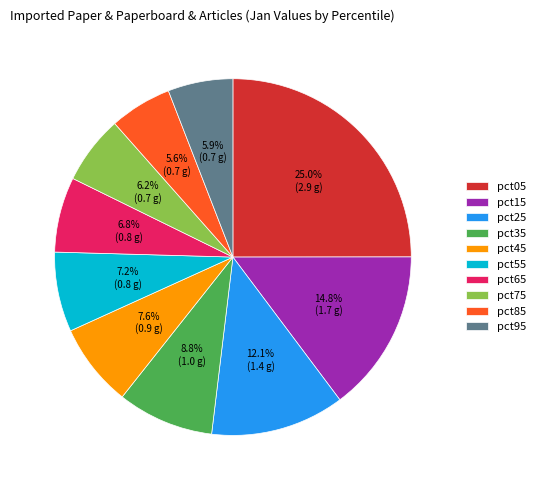

What is the ratio of the value at pct75 to the value at pct25?

0.5